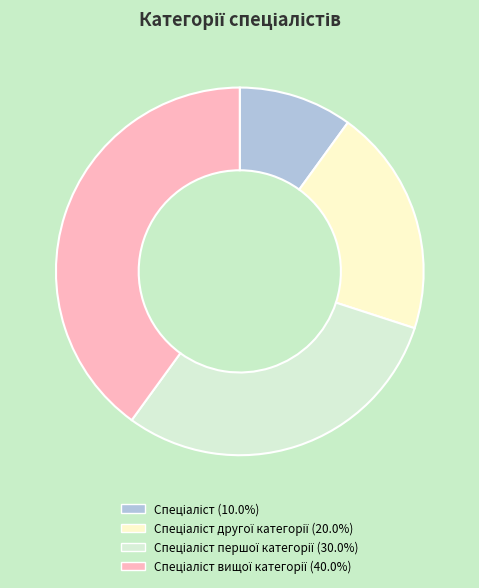

Is there a majority slice in this chart?

No